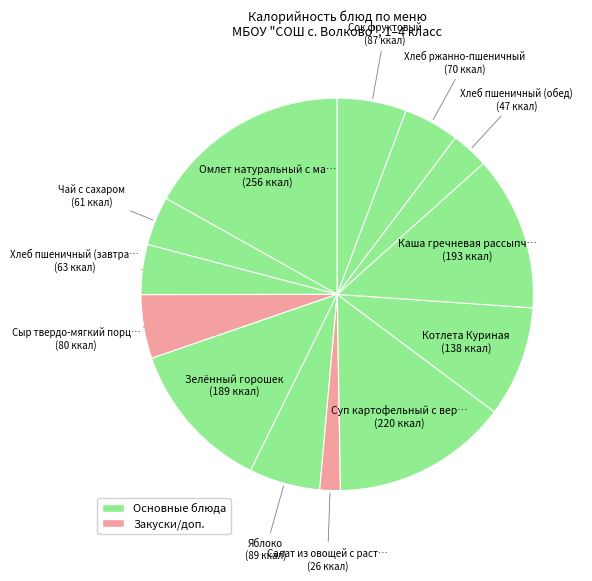

How many slices are in this pie chart?

13